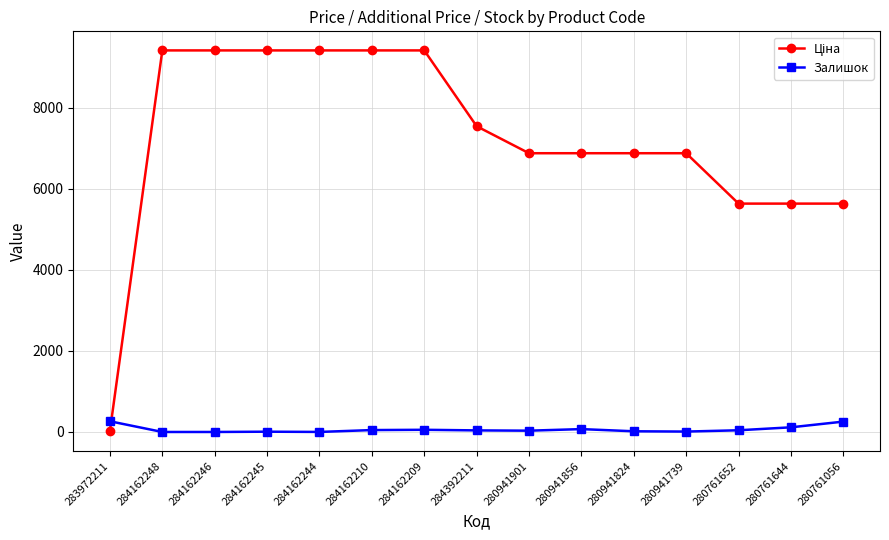

True or false: Залишок has a value of 39.0 at 284392211.

True